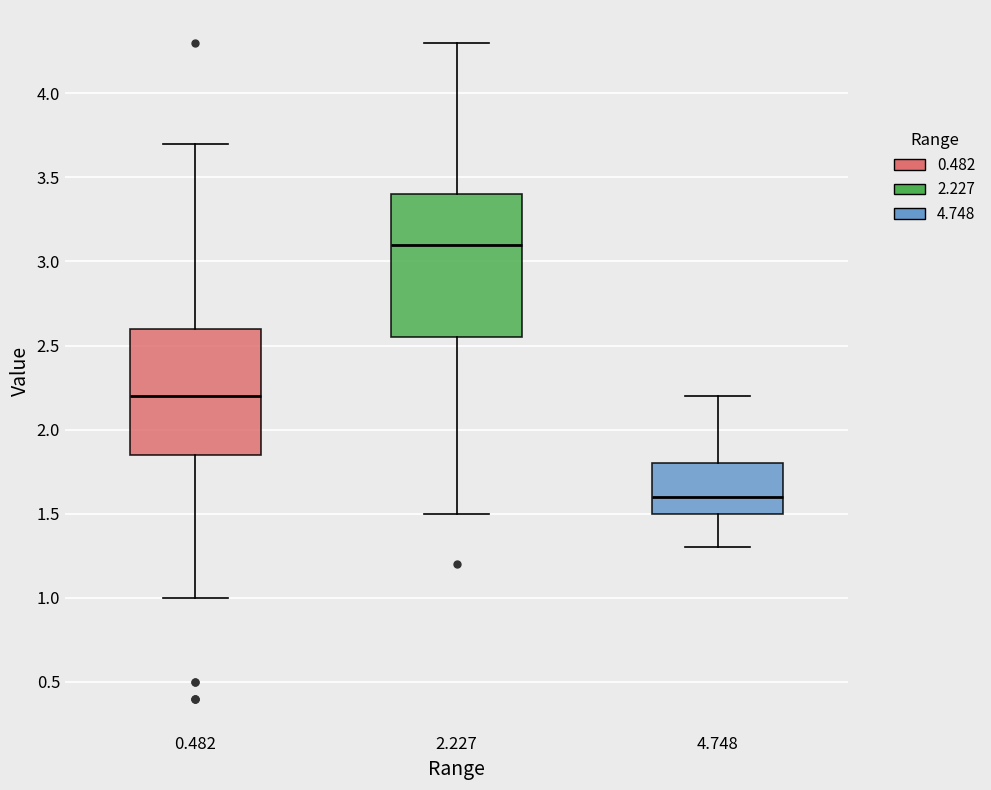

Reading left to right, read every box against the y-axis: the position of its median line, the range the box covers, and the ends of its whiskers. The values are not printed on the chart, so give them approximately, as read against the axis.

0.482: median 2.20, box 1.85 to 2.60, whiskers 1.00 to 3.70
2.227: median 3.10, box 2.55 to 3.40, whiskers 1.50 to 4.30
4.748: median 1.60, box 1.50 to 1.80, whiskers 1.30 to 2.20